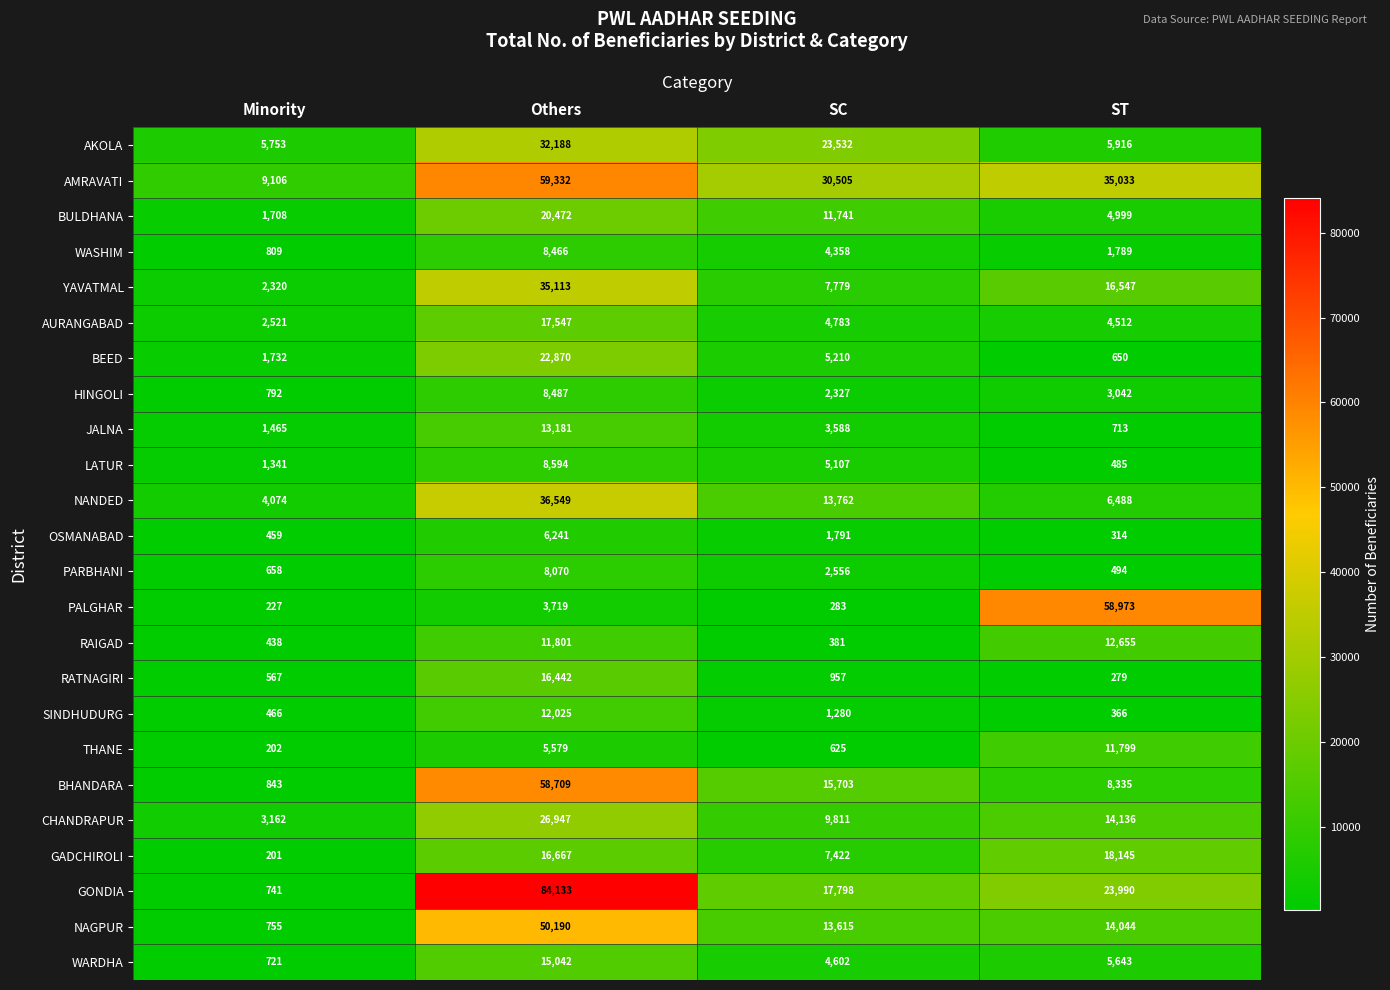

Where is BEED nearest to the value 11760?

SC